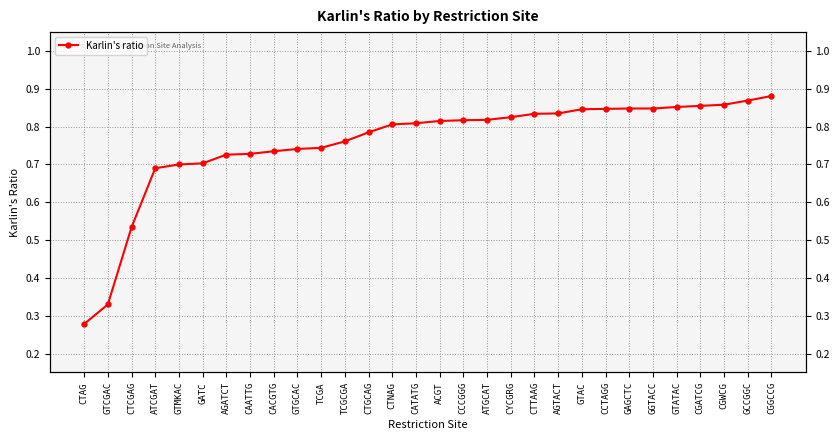

What is the smallest value displayed?

0.3